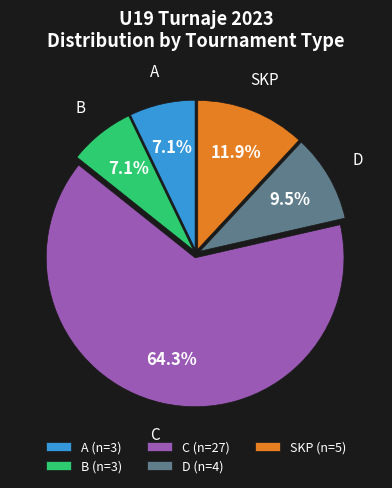

What is the ratio of the value at SKP (n=5) to the value at A (n=3)?

1.7